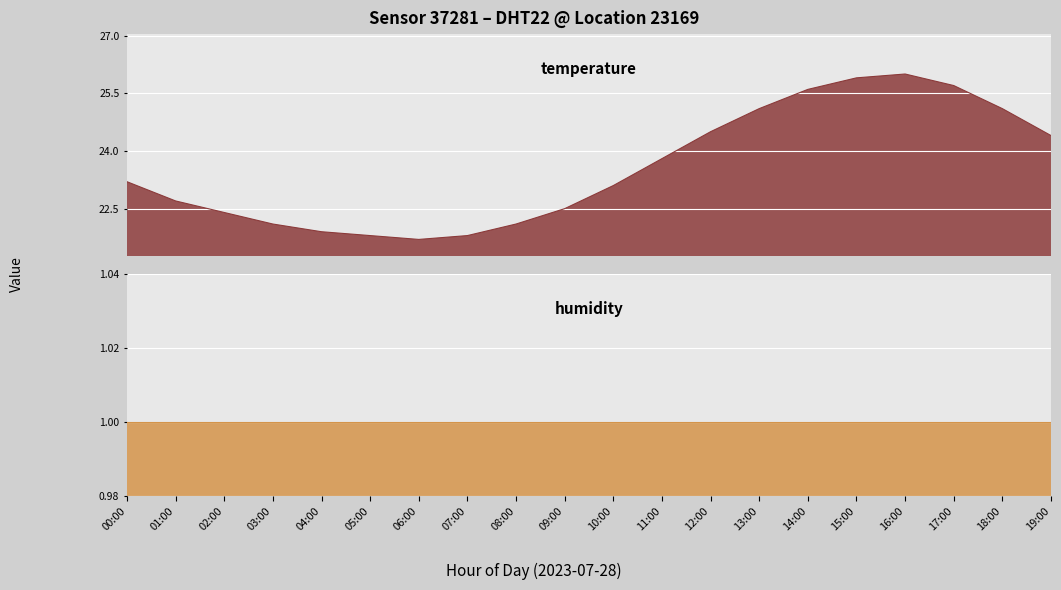

Where is the first local maximum?

16:00